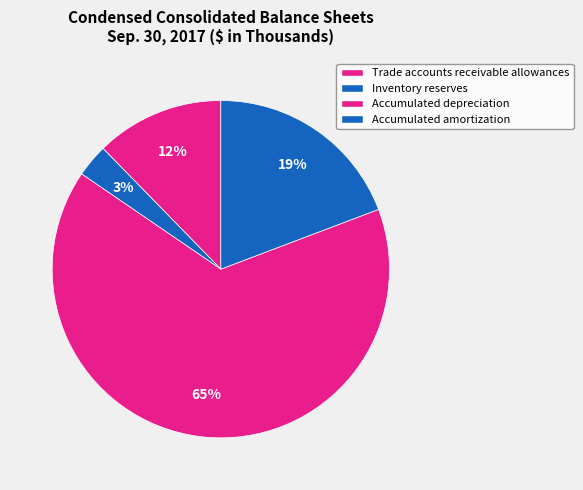

How many slices are in this pie chart?

4